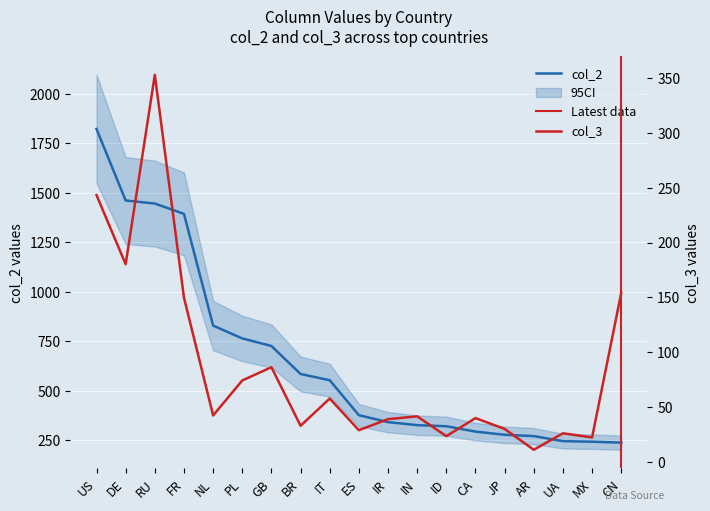

Reading left to right, extract all data points from this chart.

col_2: 1822.6	1461.5	1446.1	1394.1	830.0	765.3	727.0	585.7	554.1	377.7	342.6	327.4	321.9	294.8	278.7	272.1	246.6	243.8	239.1
col_3: 243.3	180.2	352.9	149.8	42.3	74.3	86.3	32.9	57.8	28.9	39.0	41.6	23.4	39.9	30.1	11.1	26.1	22.3	154.1